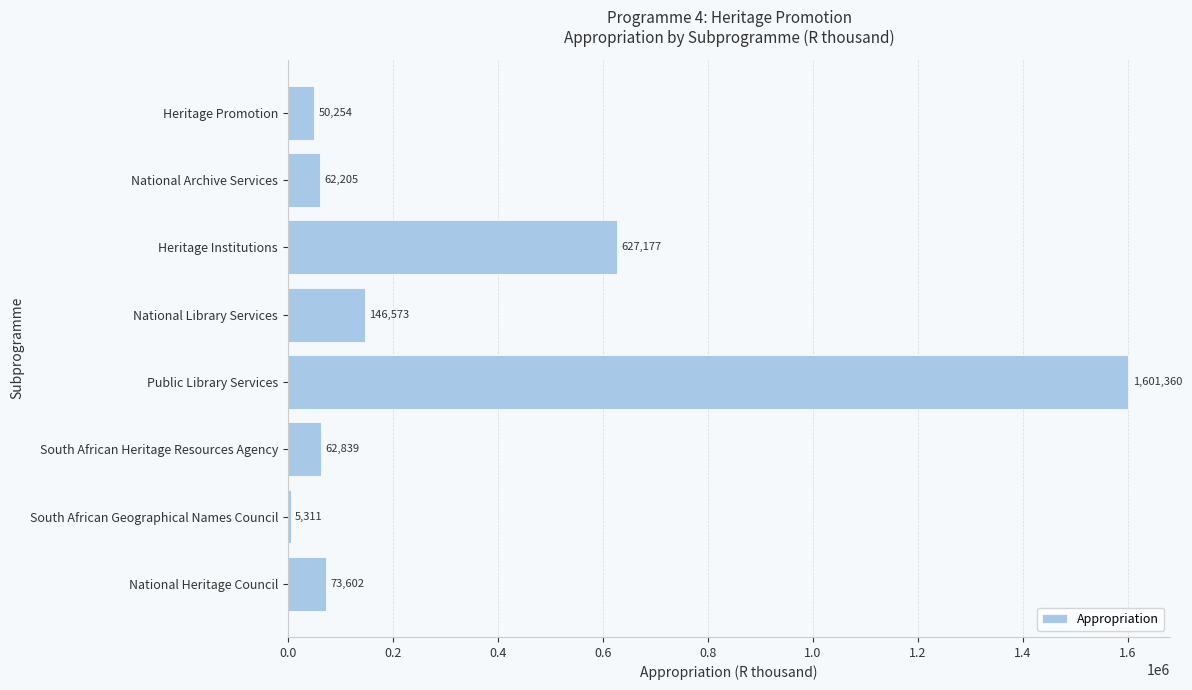

Which category has the highest value across all series?

Public Library Services